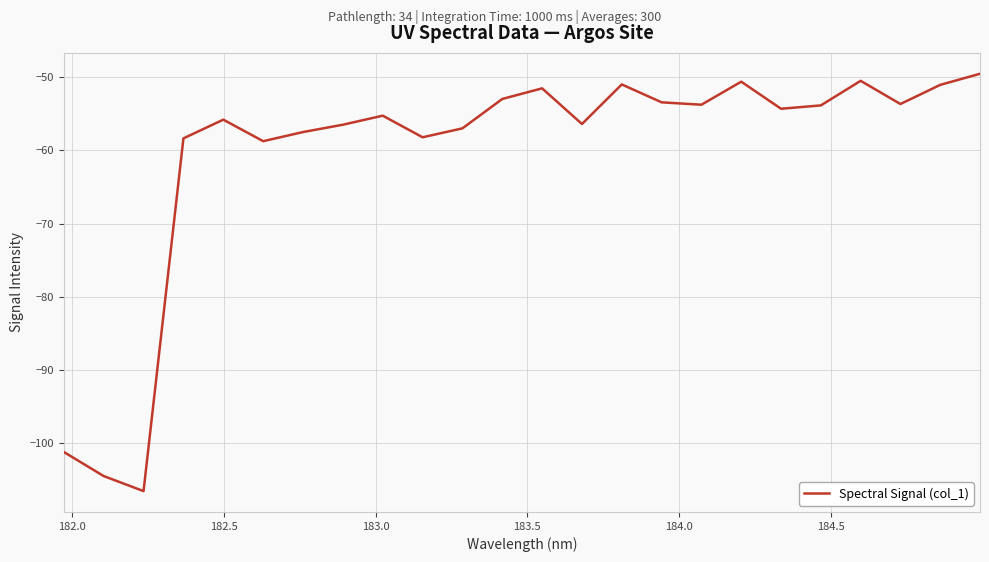

What is the greatest value displayed?

-49.6